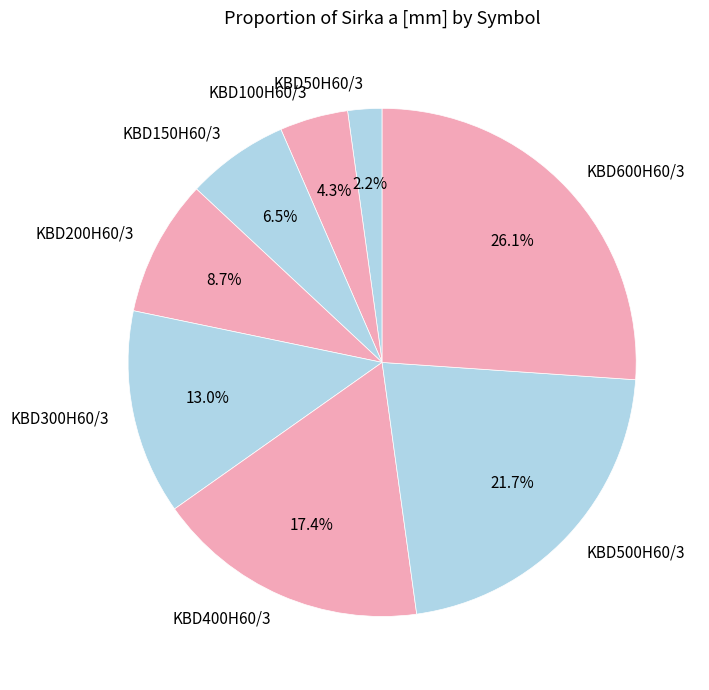

Between KBD100H60/3 and KBD150H60/3, which is larger?

KBD150H60/3